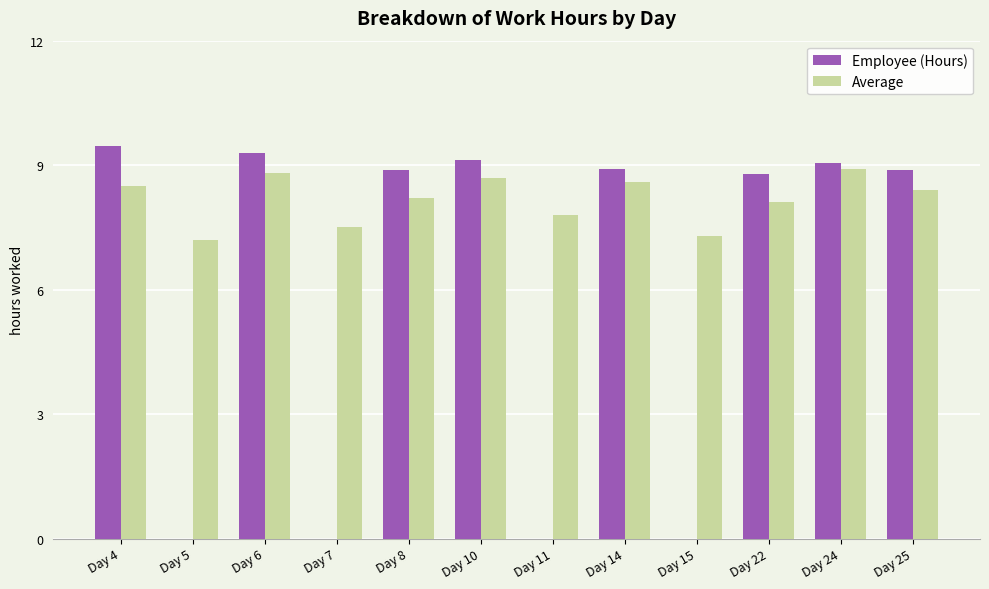

Where is Average nearest to the value 8?

Day 22